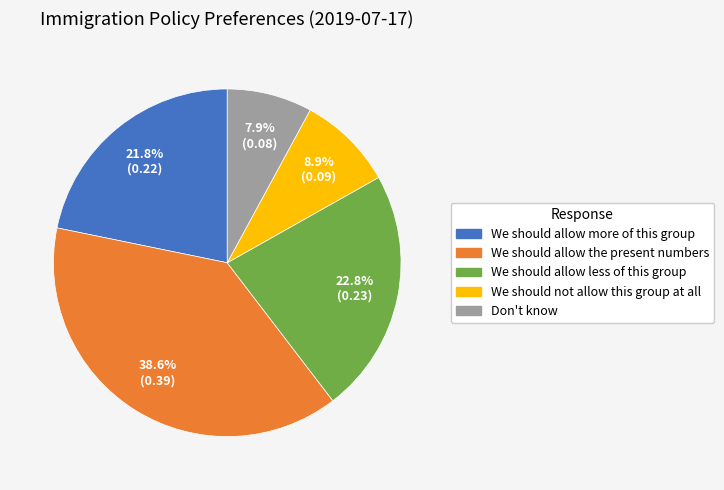

How many segments does this pie chart have?

5